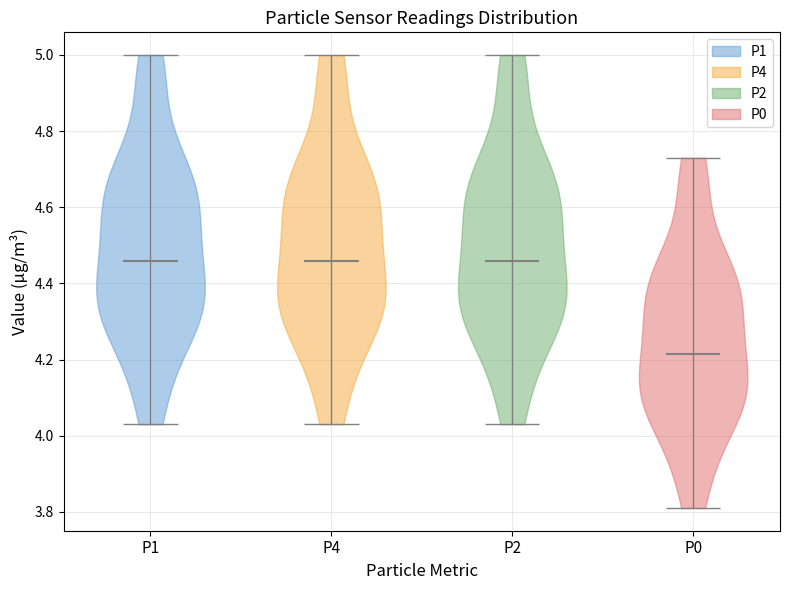

What is the lowest point the violin for P0 reaches on the y-axis? The values are not printed on the chart, so give them approximately, as read against the axis.

3.82